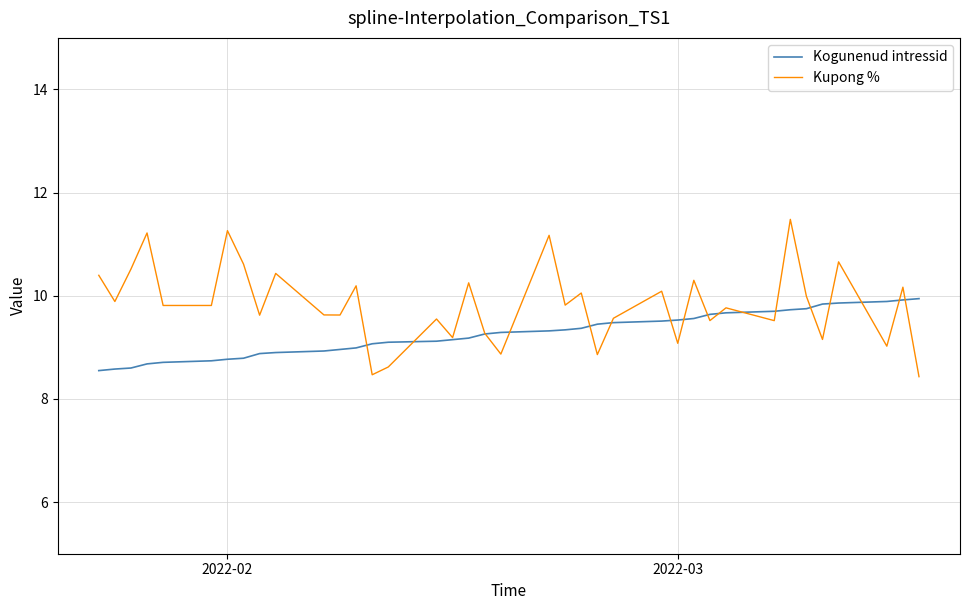

Is this an area chart (filled region under the line)?

No